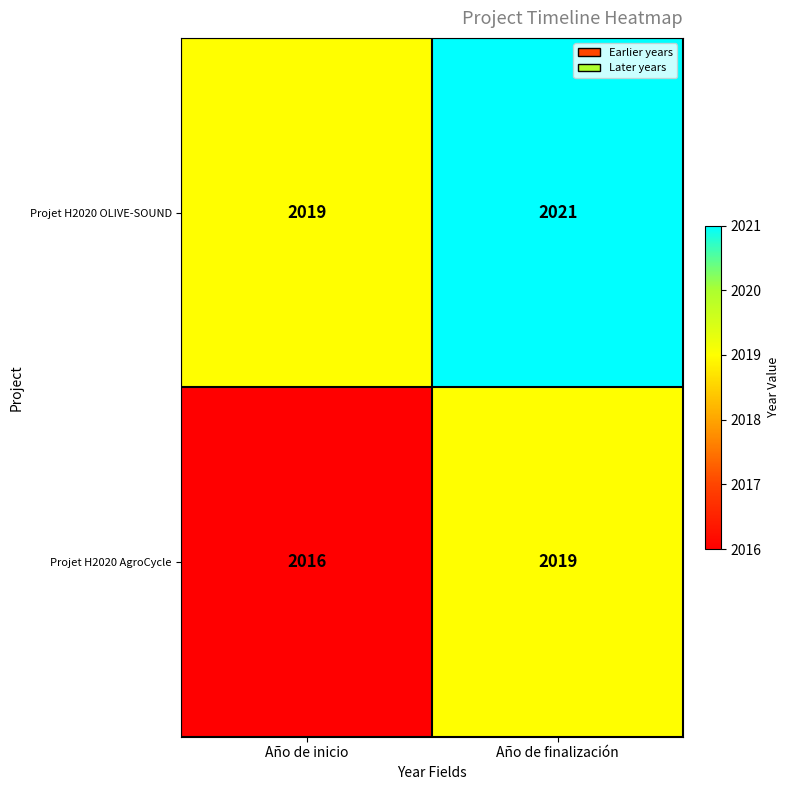

What is the average value of the Projet H2020 AgroCycle series?

2018